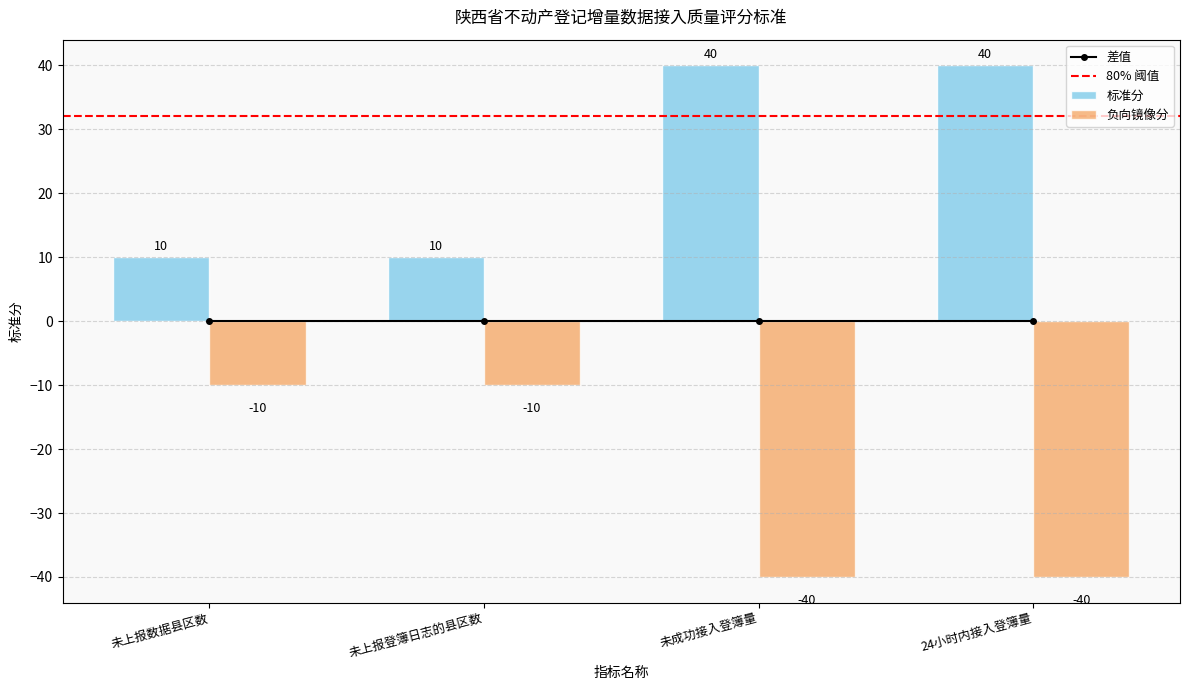

Rank the categories by value from highest to lowest.

未成功接入登簿量, 24小时内接入登簿量, 未上报数据县区数, 未上报登簿日志的县区数